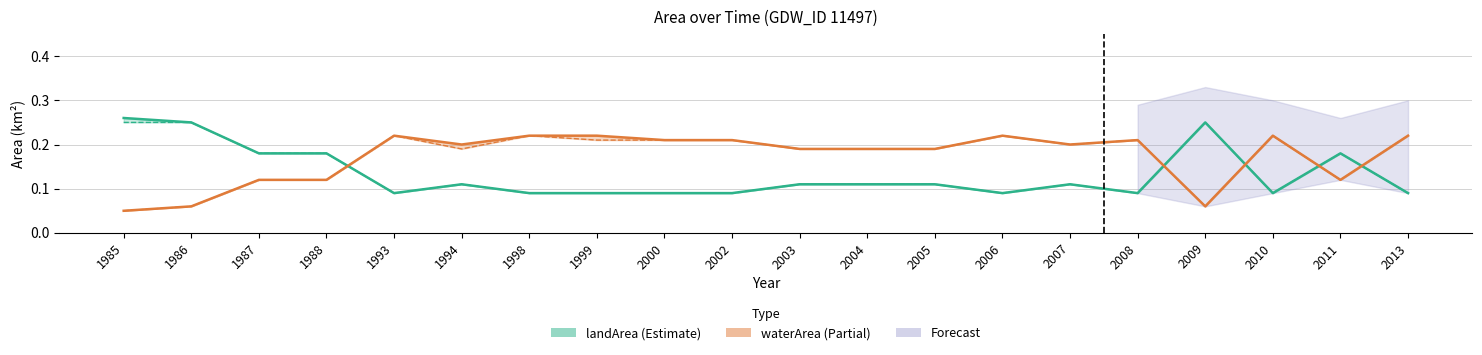

What is the maximum value shown in the chart?

0.3